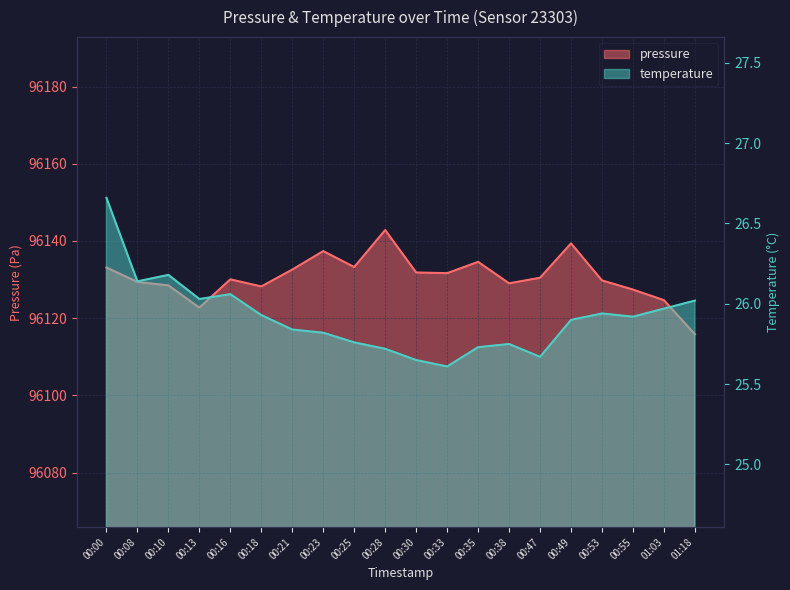

Which label corresponds to the largest value in the chart?

00:28